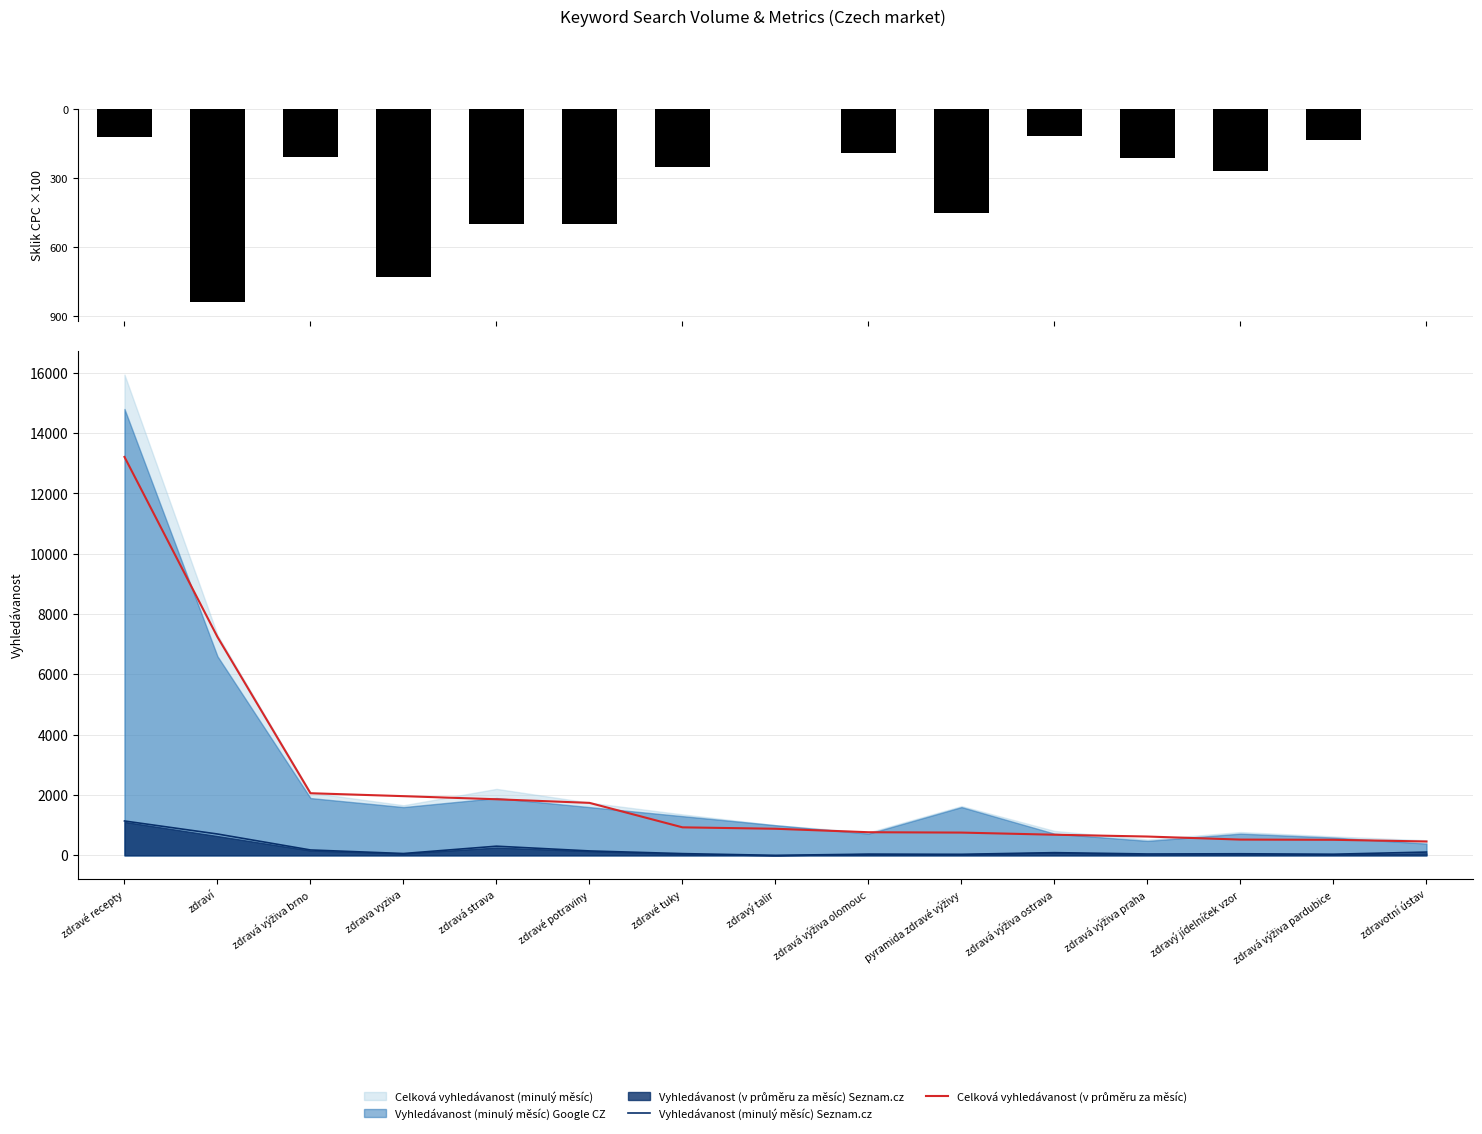

Rank the series at zdravá výživa pardubice from lowest to highest value.

Sklik CPC (průměr) Seznam.cz (v EURECH), Vyhledávanost (minulý měsíc) Seznam.cz, Celková vyhledávanost (v průměru za měsíc)